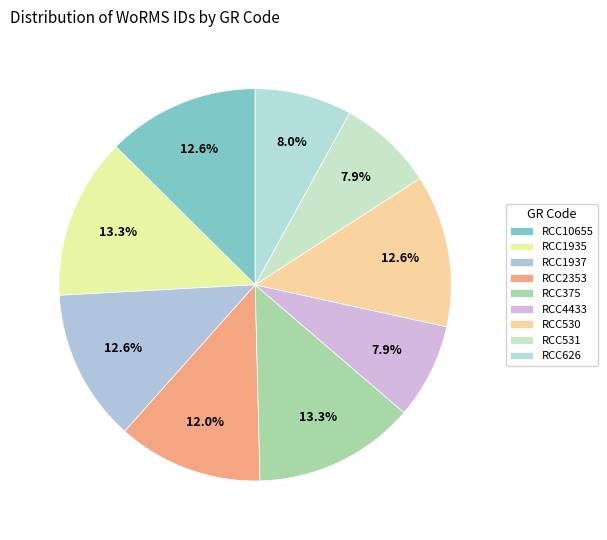

How many segments does this pie chart have?

9